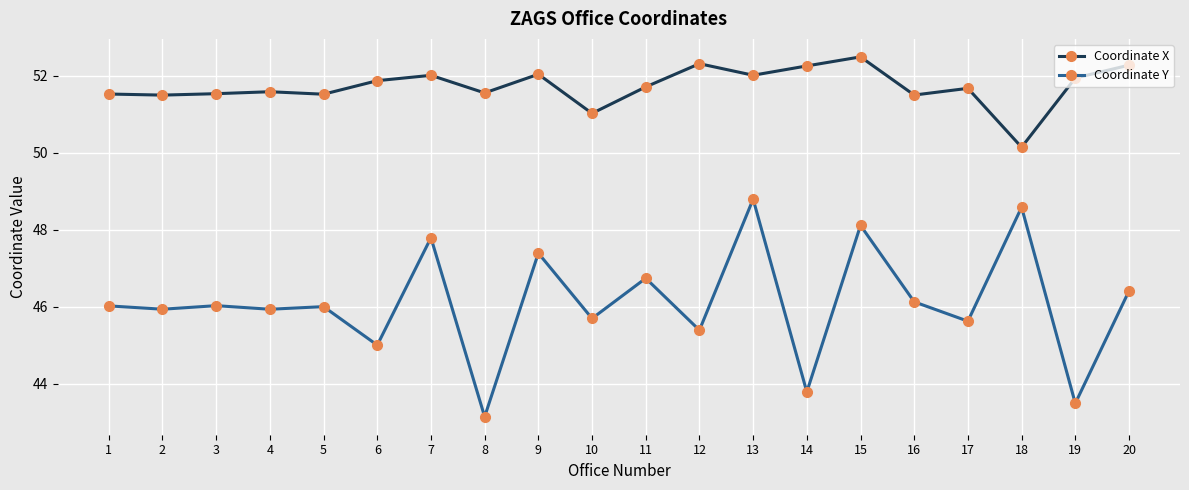

Does the chart display data point markers on the line(s)?

Yes